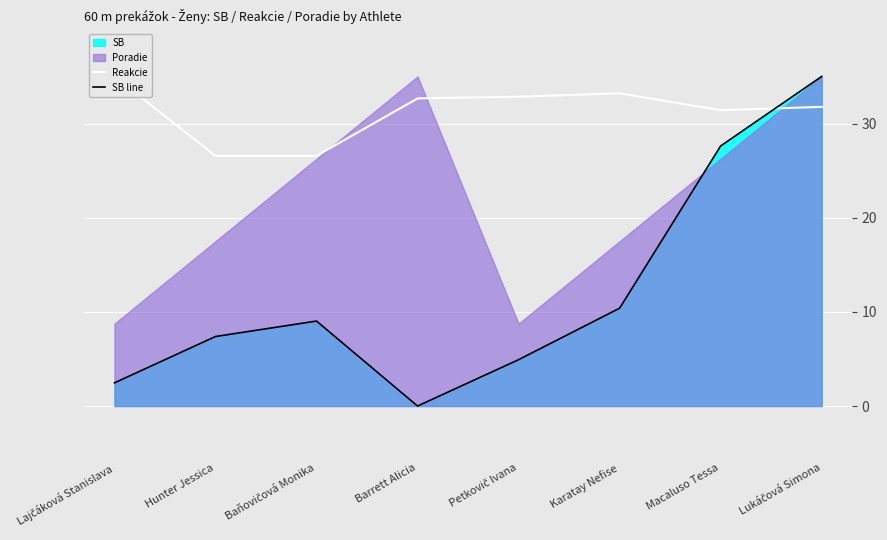

True or false: Reakcie and SB line intersect in this chart.

True